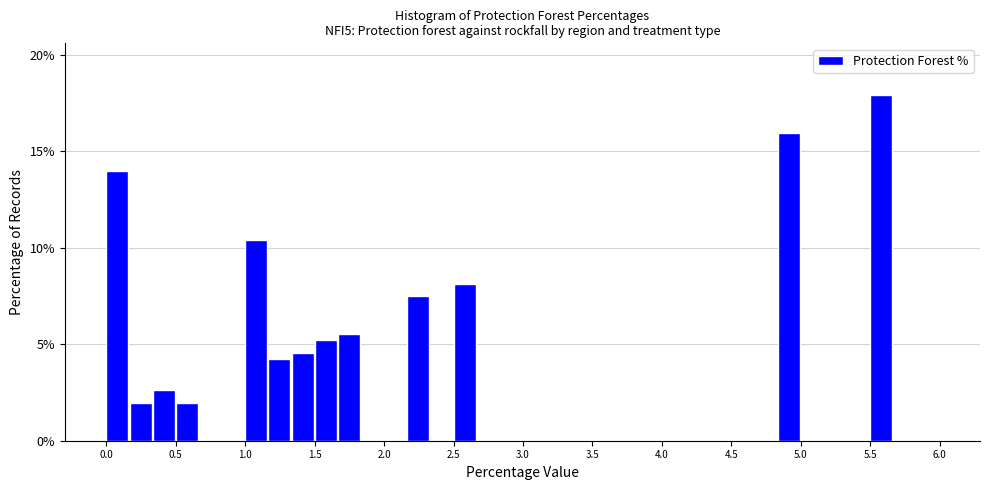

Read against the x-axis, roughly where is the centre of the tallest bar?

5.60